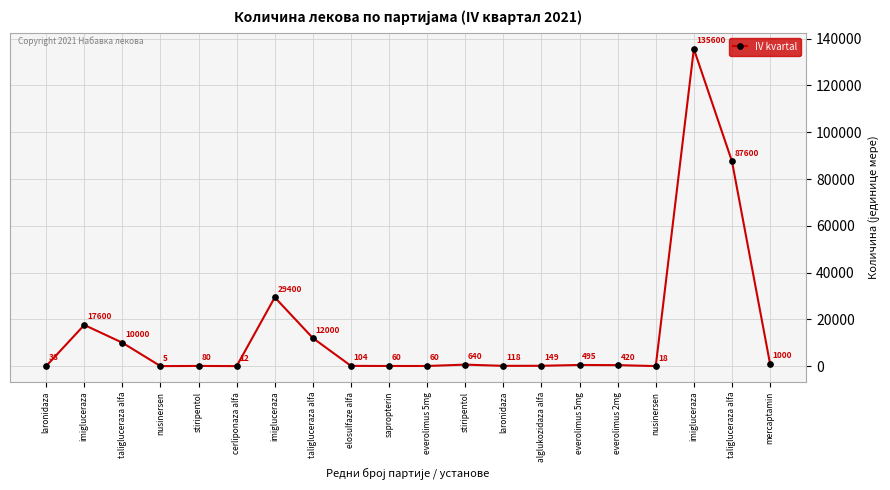

How many distinct data groups are displayed?

1